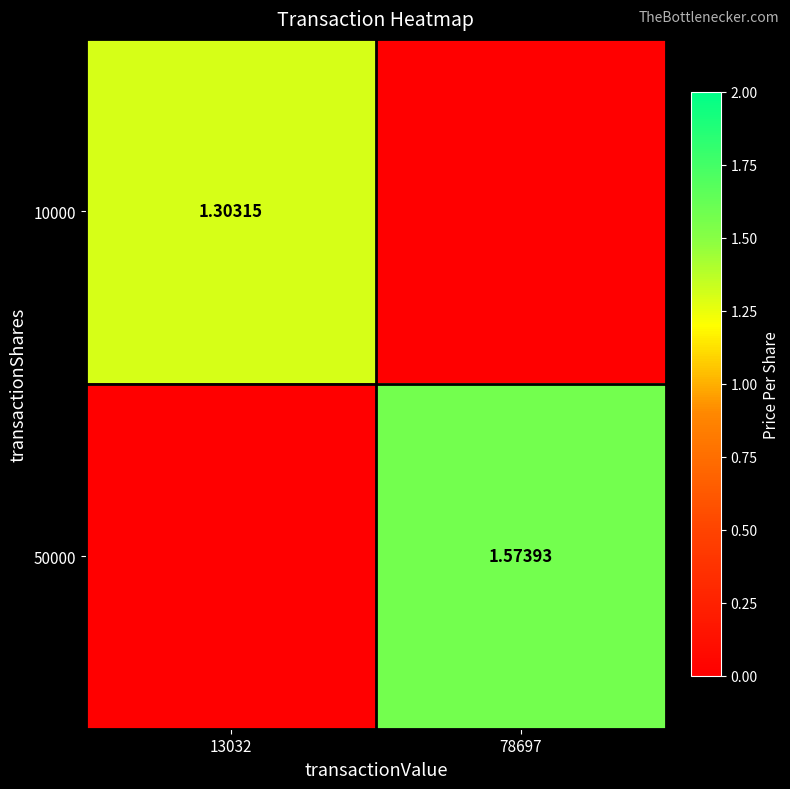

At how many categories does at least one series exceed 1?

2